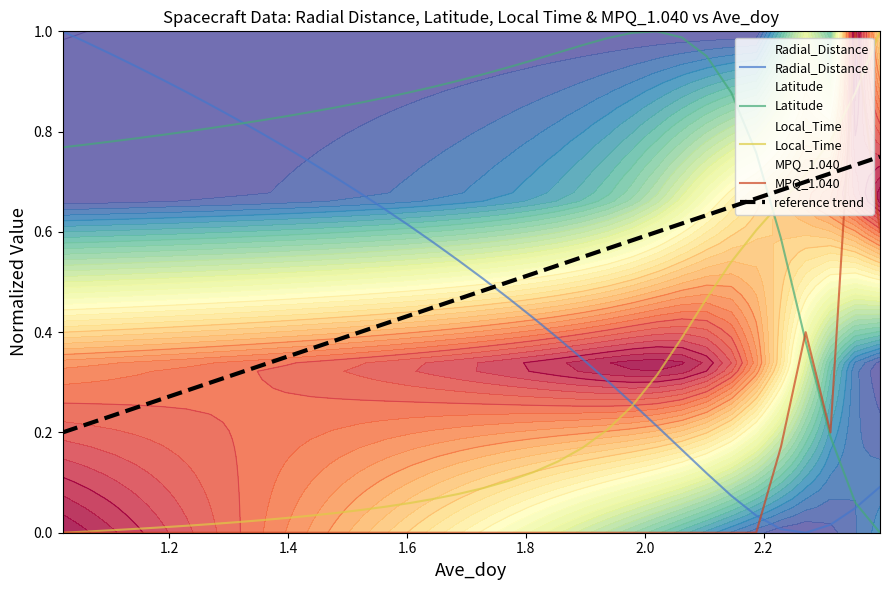

Which series ends up on top after the final intersection of reference trend and Local_Time?

Local_Time